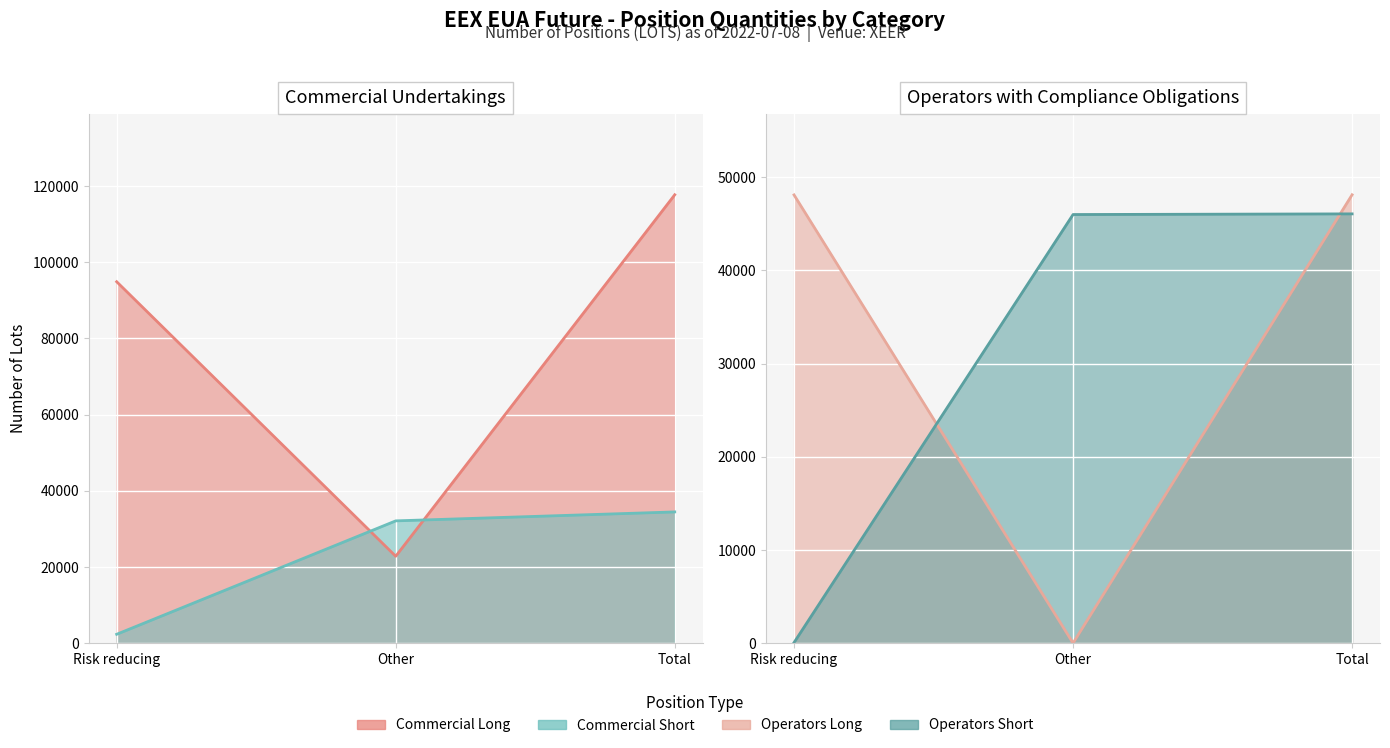

Which has a higher value, Other or Total?

Total